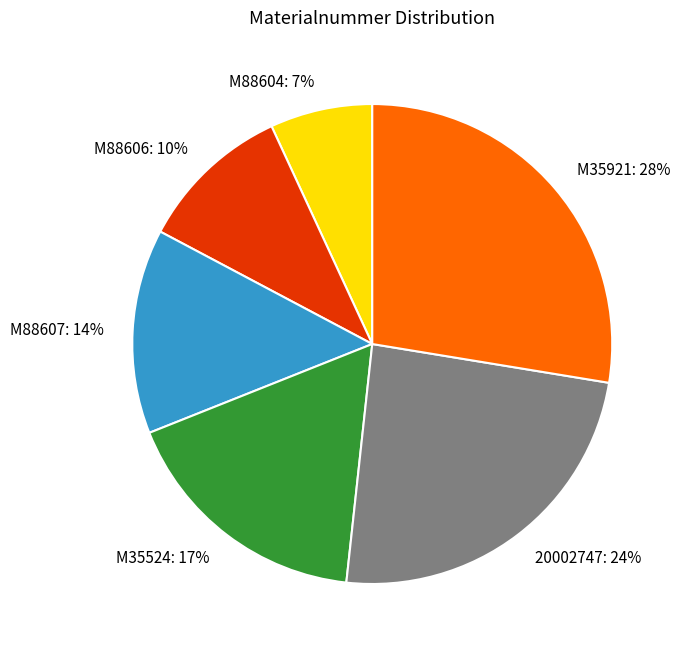

Combined, do 20002747 and M88606 account for over 50%?

No